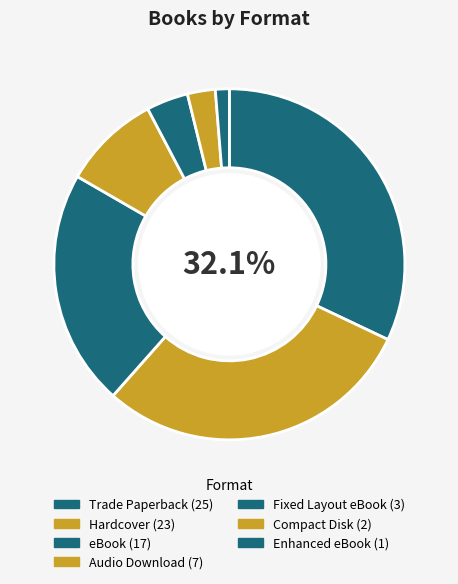

True or false: Trade Paperback accounts for 44% of the total.

False